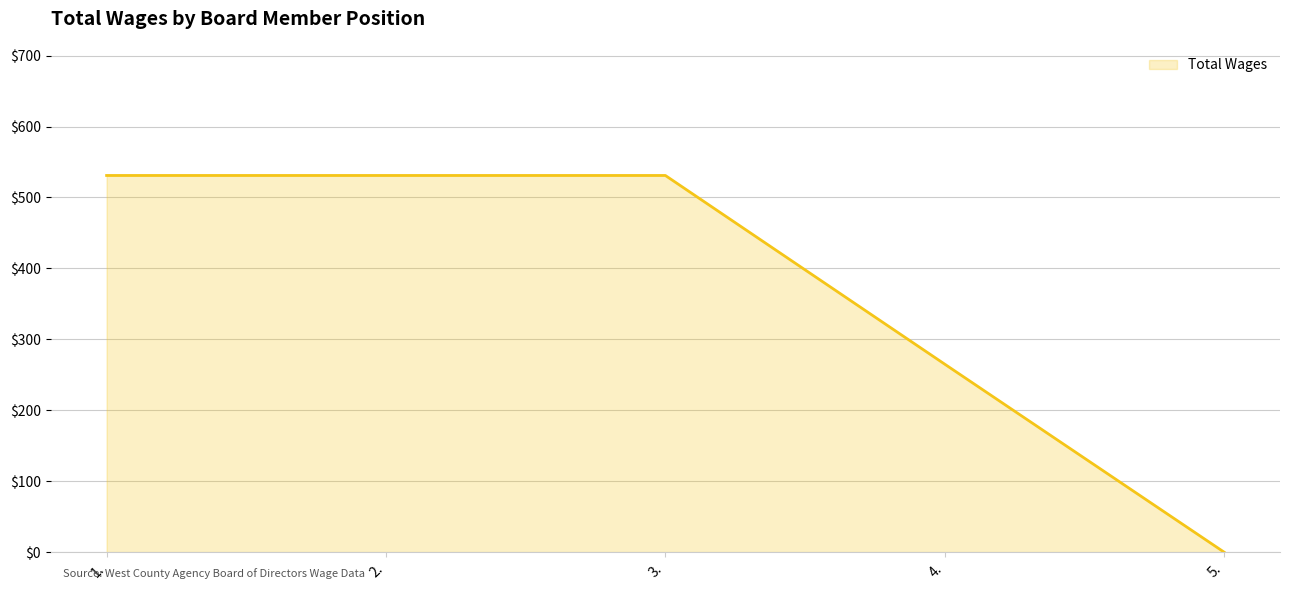

The chart shows a value of 0 at 5.. True or false?

True